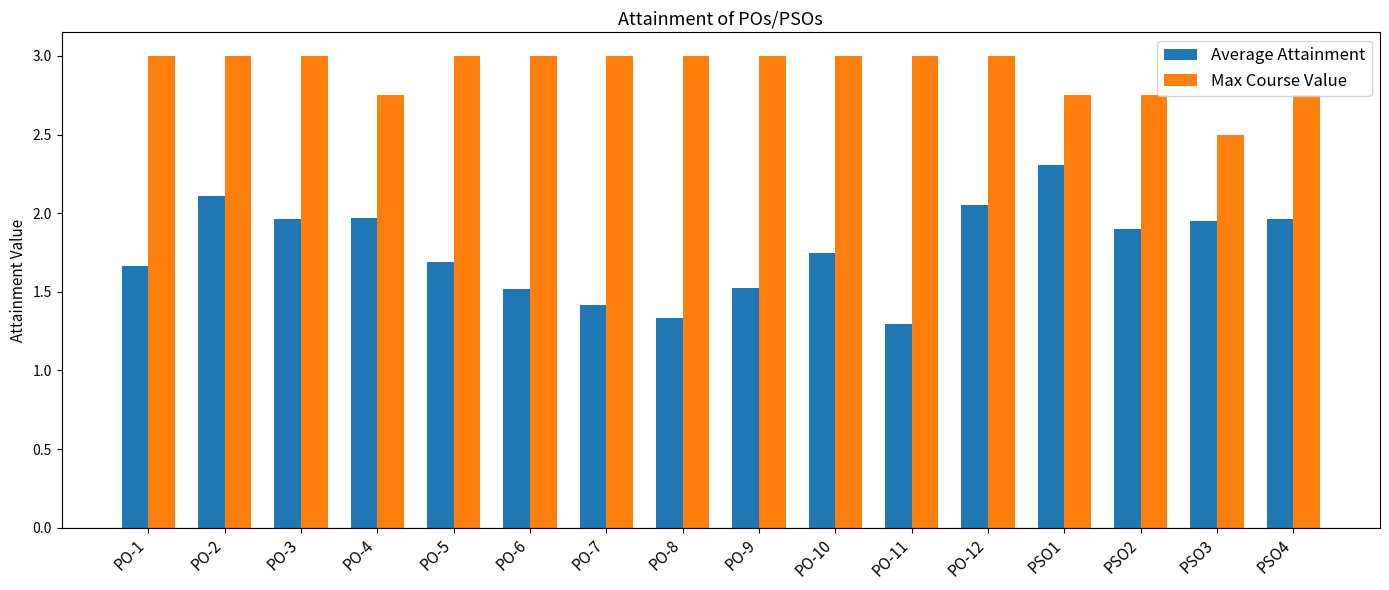

What is the label of the 1st bar from the right?

PSO4